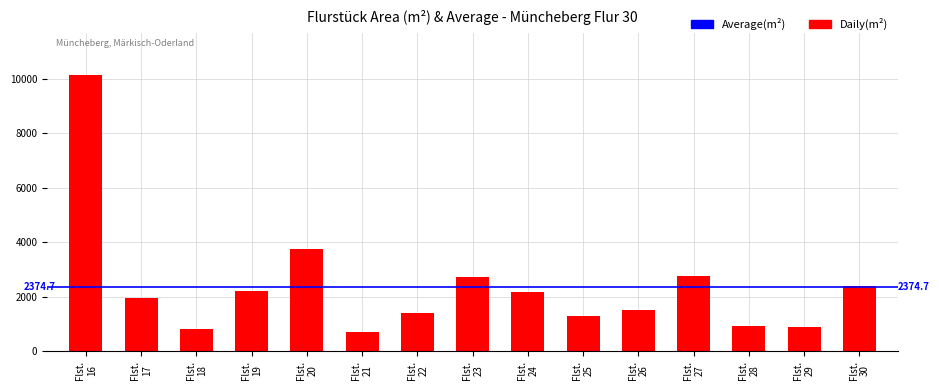

What is the value of the 9th bar from the left?

2169